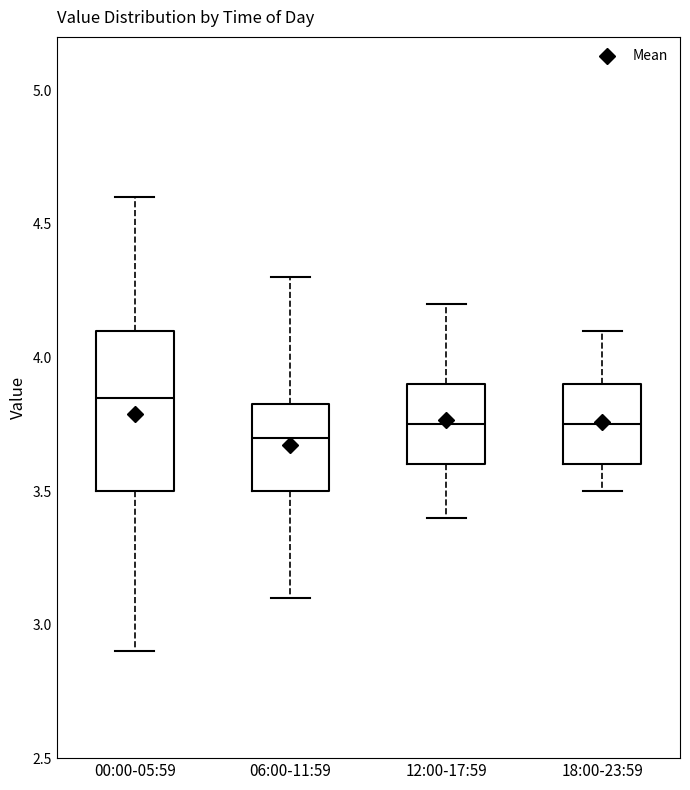

Reading left to right, transcribe this box plot: for each box, give where its median line is, the range the box spans, and where its two whiskers end, as read against the y-axis. The values are not printed on the chart, so give them approximately, as read against the axis.

00:00-05:59: median 3.85, box 3.50 to 4.10, whiskers 2.90 to 4.60
06:00-11:59: median 3.70, box 3.50 to 3.85, whiskers 3.10 to 4.30
12:00-17:59: median 3.75, box 3.60 to 3.90, whiskers 3.40 to 4.20
18:00-23:59: median 3.75, box 3.60 to 3.90, whiskers 3.50 to 4.10